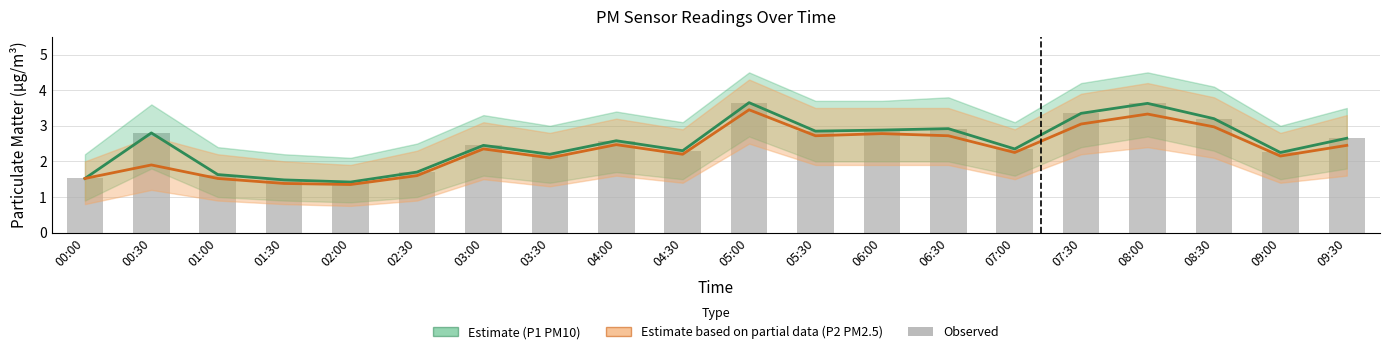

At 06:00, list the series in order from largest to smallest.

P1 (PM10) Estimate, Observed, P2 (PM2.5) Estimate based on partial data